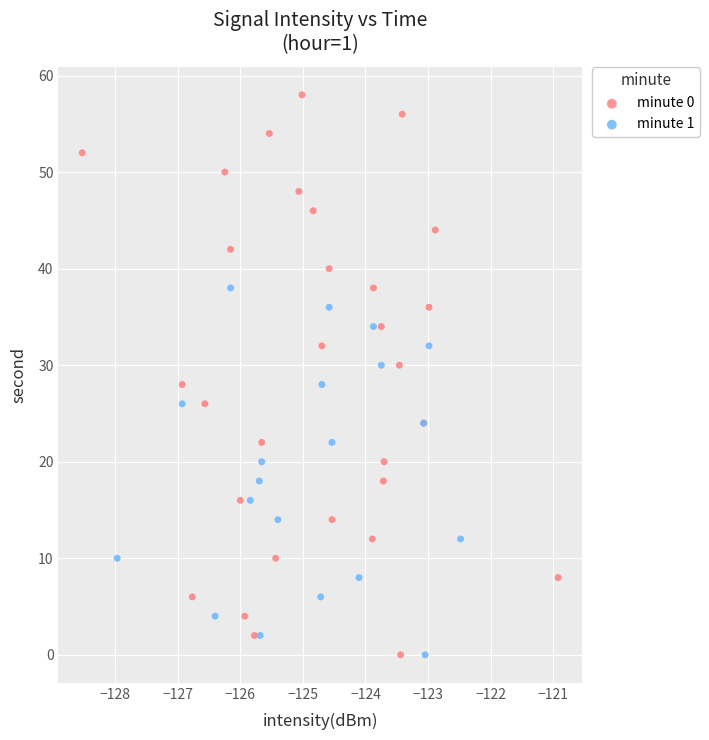

Which series has the widest spread of Y values?

minute 0